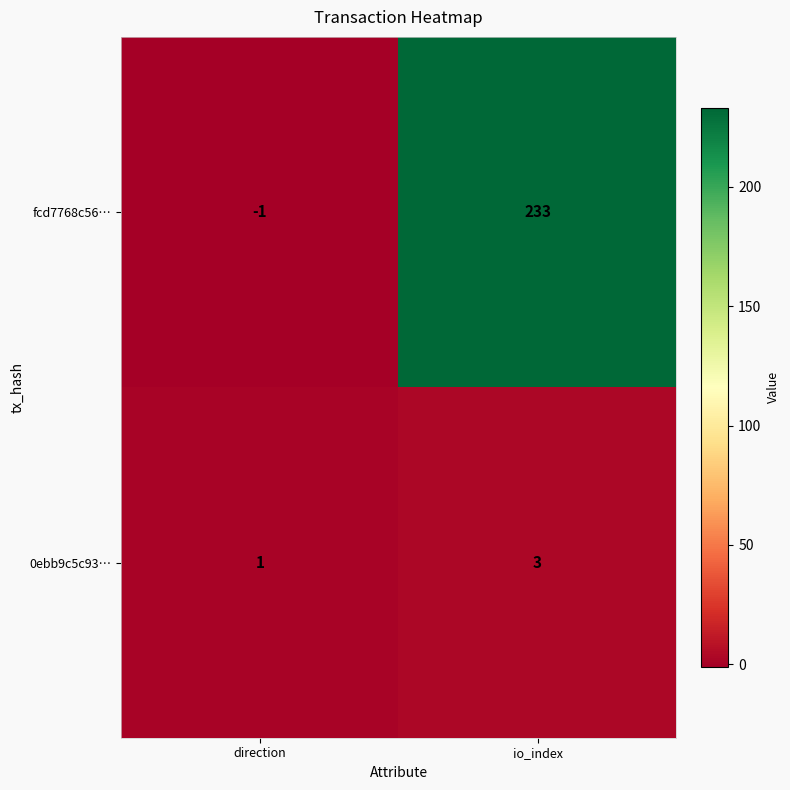

Which label corresponds to the smallest value in the chart?

direction